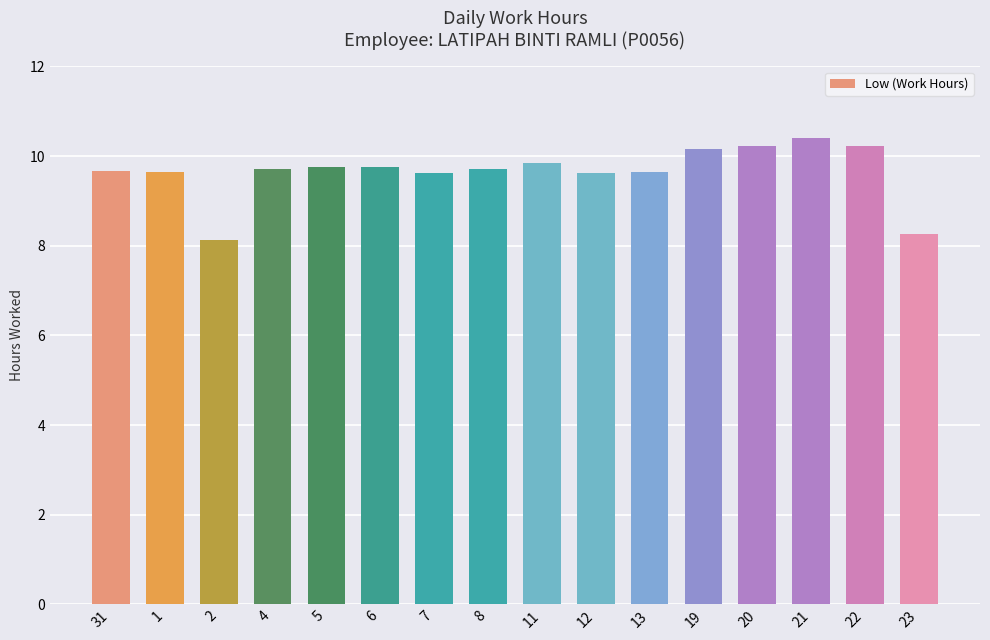

What is the label of the 4th bar from the right?

20